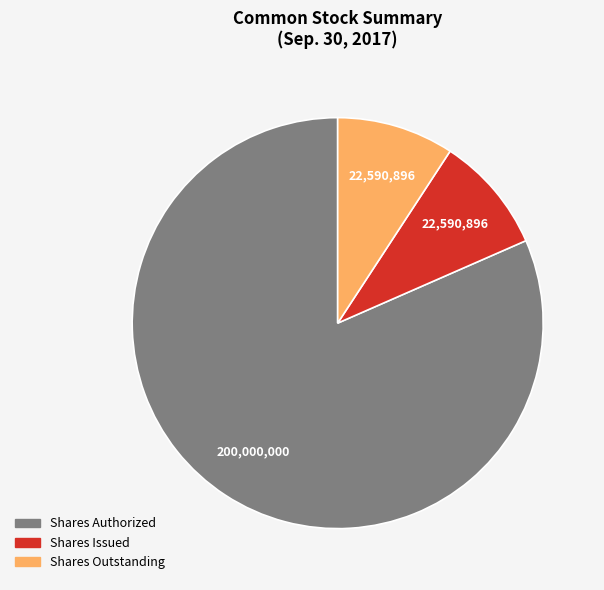

Is there a majority slice in this chart?

Yes